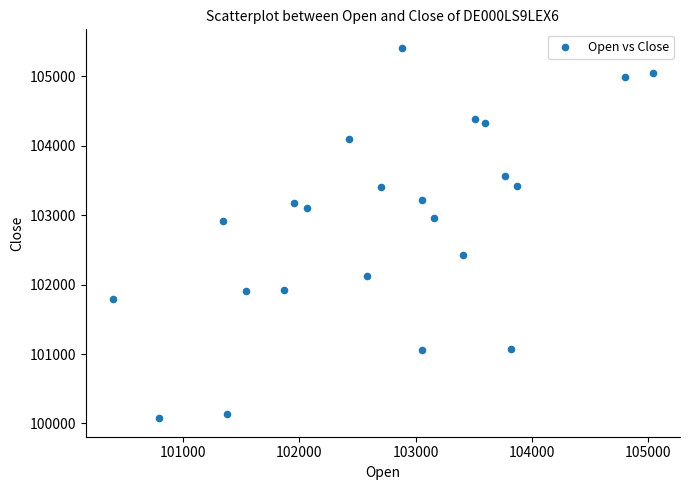

What is the range of X values (max minus min)?

4641